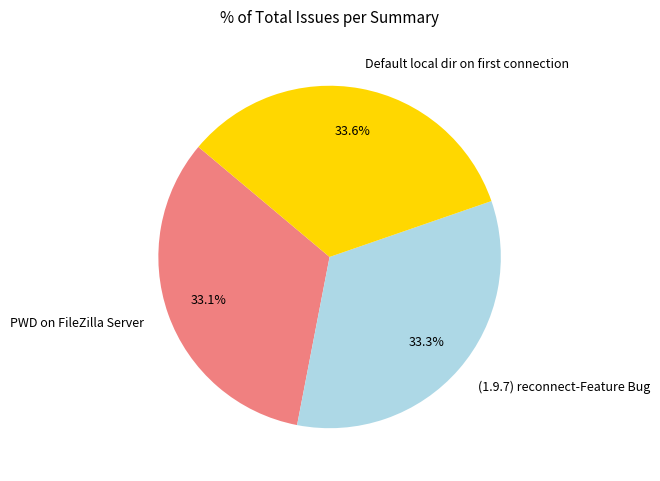

How many slices are in this pie chart?

3